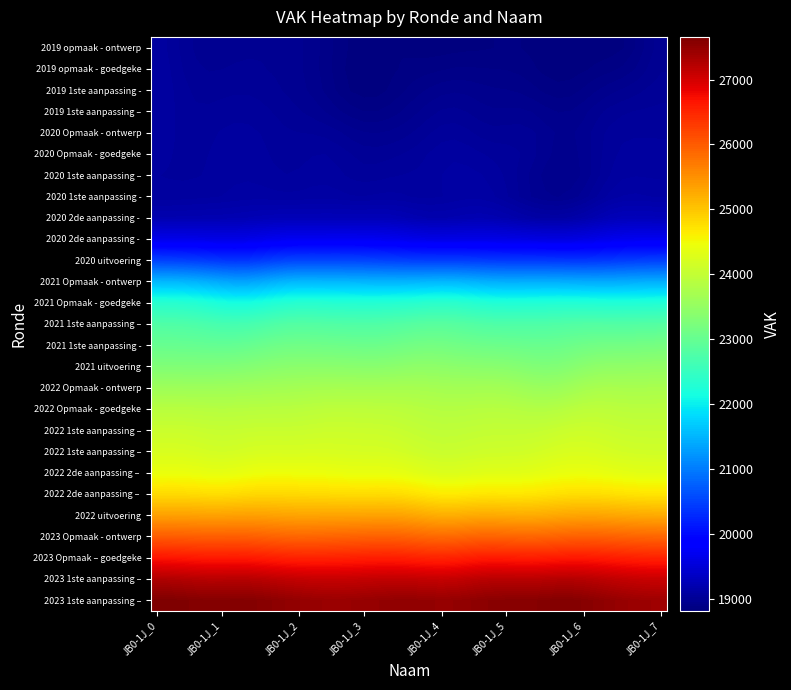

What is the greatest value displayed?

27656.9